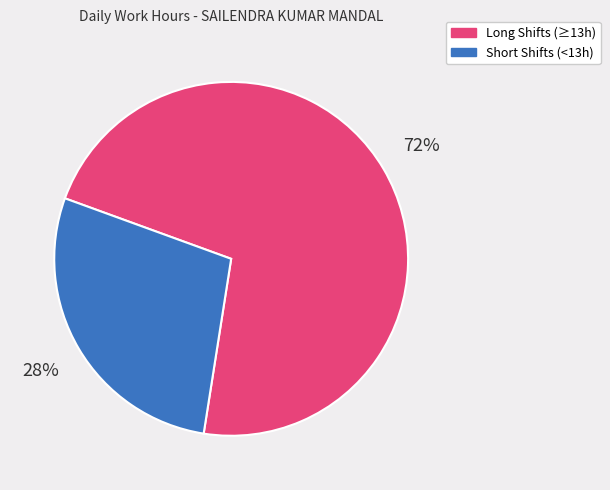

Which category has the biggest portion of the pie?

Long Shifts (≥13h)